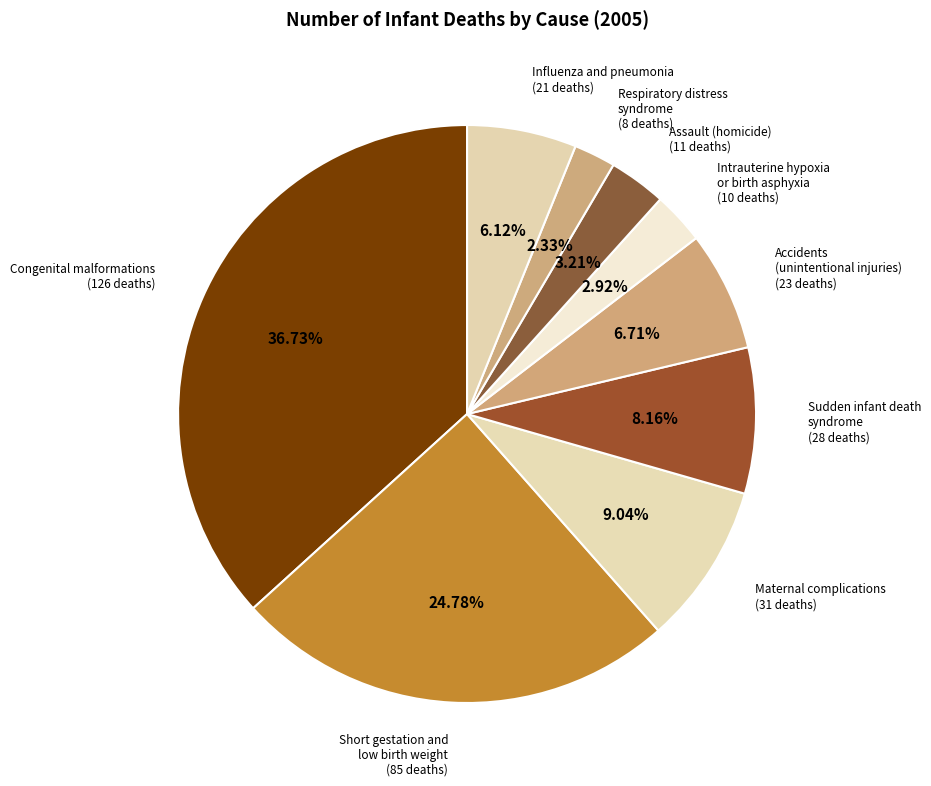

Rank the categories by value from highest to lowest.

Congenital malformations, Short gestation and
low birth weight, Maternal complications, Sudden infant death
syndrome, Accidents
(unintentional injuries), Influenza and pneumonia, Assault (homicide), Intrauterine hypoxia
or birth asphyxia, Respiratory distress
syndrome